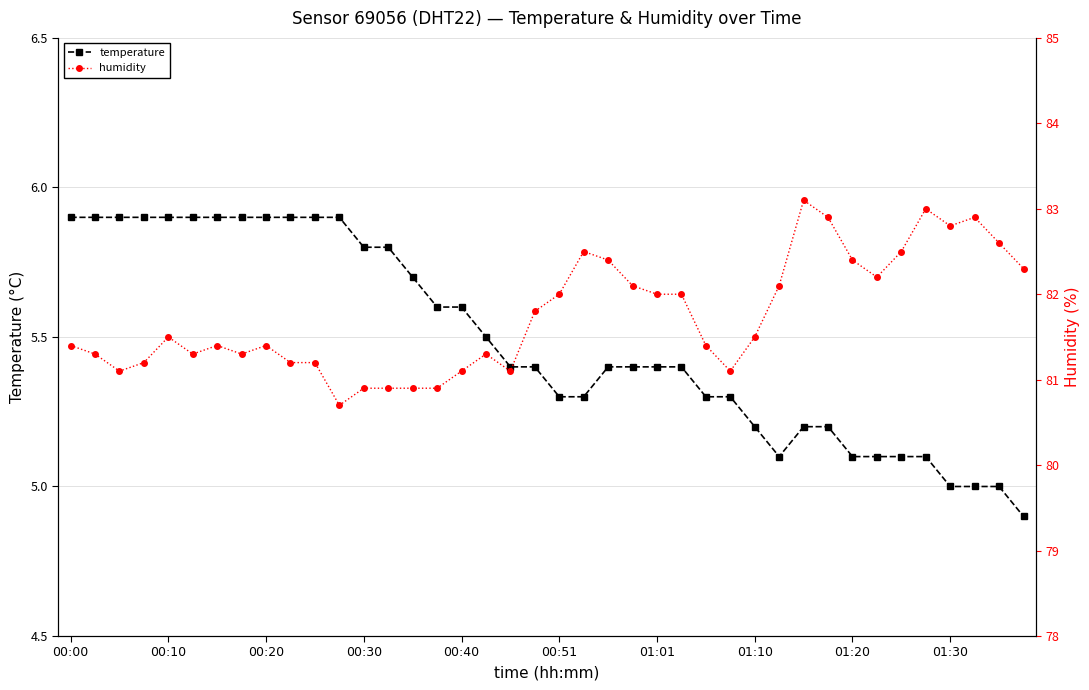

Reading right to left, what are all the values shown in this chart?

temperature: 4.9	5.0	5.0	5.0	5.1	5.1	5.1	5.1	5.2	5.2	5.1	5.2	5.3	5.3	5.4	5.4	5.4	5.4	5.3	5.3	5.4	5.4	5.5	5.6	5.6	5.7	5.8	5.8	5.9	5.9	5.9	5.9	5.9	5.9	5.9	5.9	5.9	5.9	5.9	5.9
humidity: 82.3	82.6	82.9	82.8	83.0	82.5	82.2	82.4	82.9	83.1	82.1	81.5	81.1	81.4	82.0	82.0	82.1	82.4	82.5	82.0	81.8	81.1	81.3	81.1	80.9	80.9	80.9	80.9	80.7	81.2	81.2	81.4	81.3	81.4	81.3	81.5	81.2	81.1	81.3	81.4